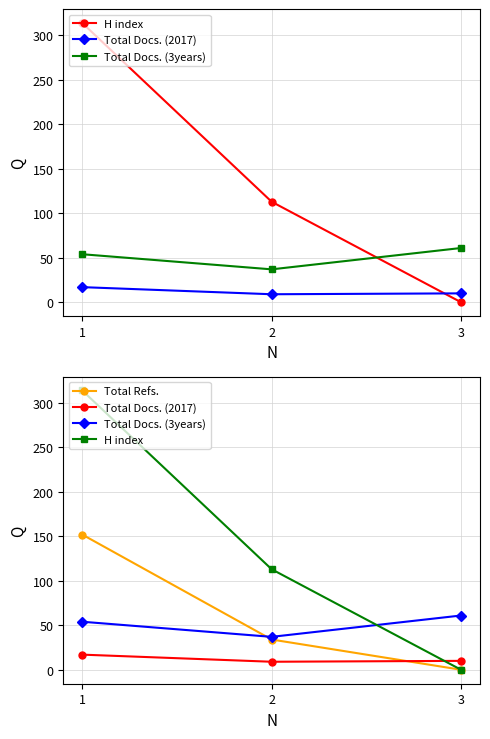

True or false: Total Docs. (3years) has a value of 54 at 1.

True